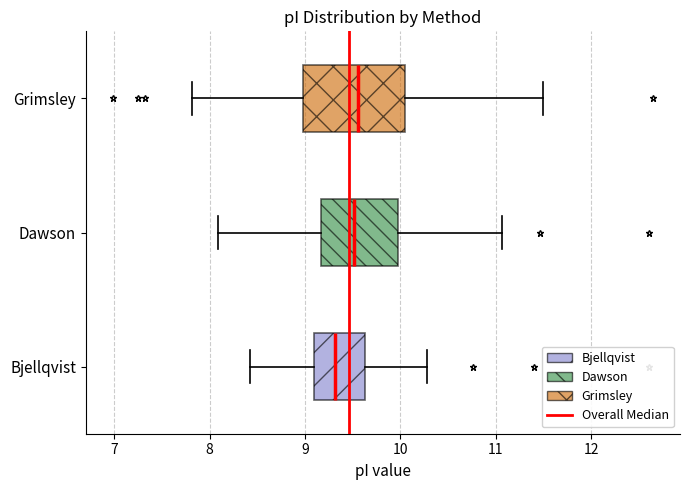

Where does the right whisker of the box for Bjellqvist end on the x-axis? The values are not printed on the chart, so give them approximately, as read against the axis.

10.3